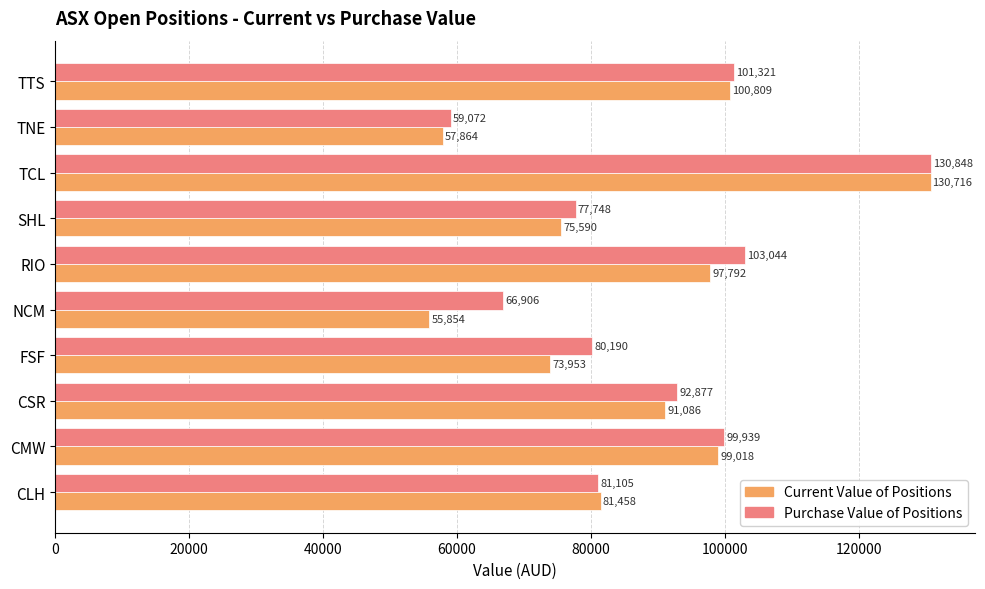

At how many categories does at least one series exceed 84878?

5